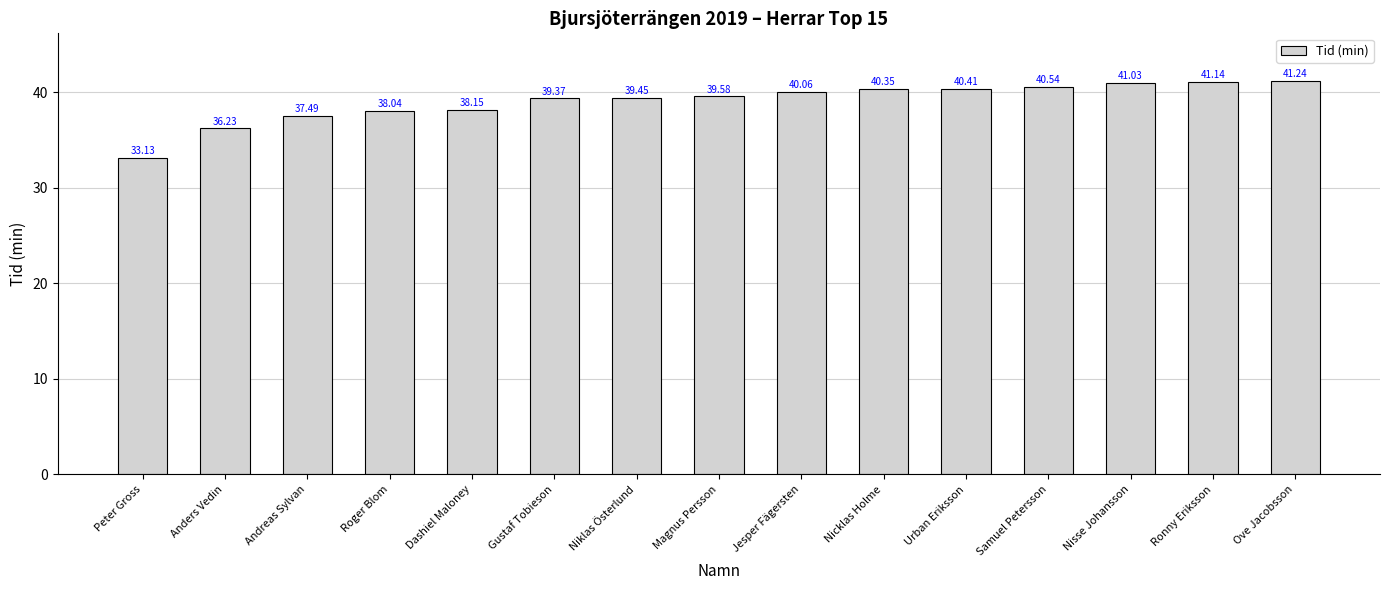

Which has a higher value, Ronny Eriksson or Dashiel Maloney?

Ronny Eriksson